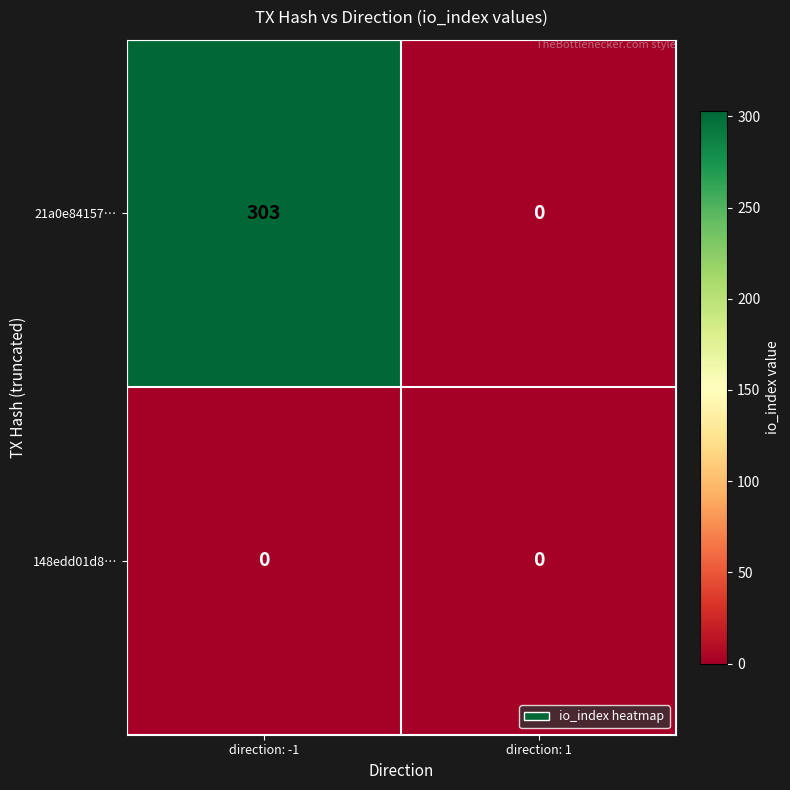

True or false: 21a0e84157… has a value of 303 at direction: -1.

True